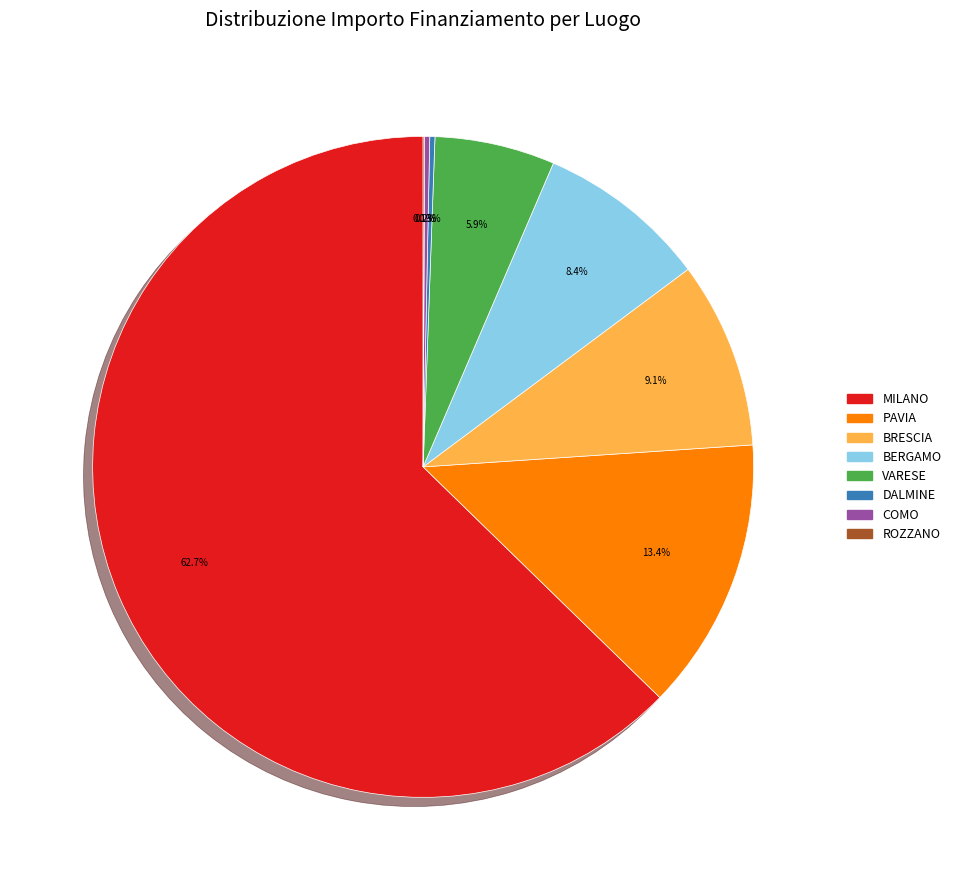

Does any single category account for the majority?

Yes